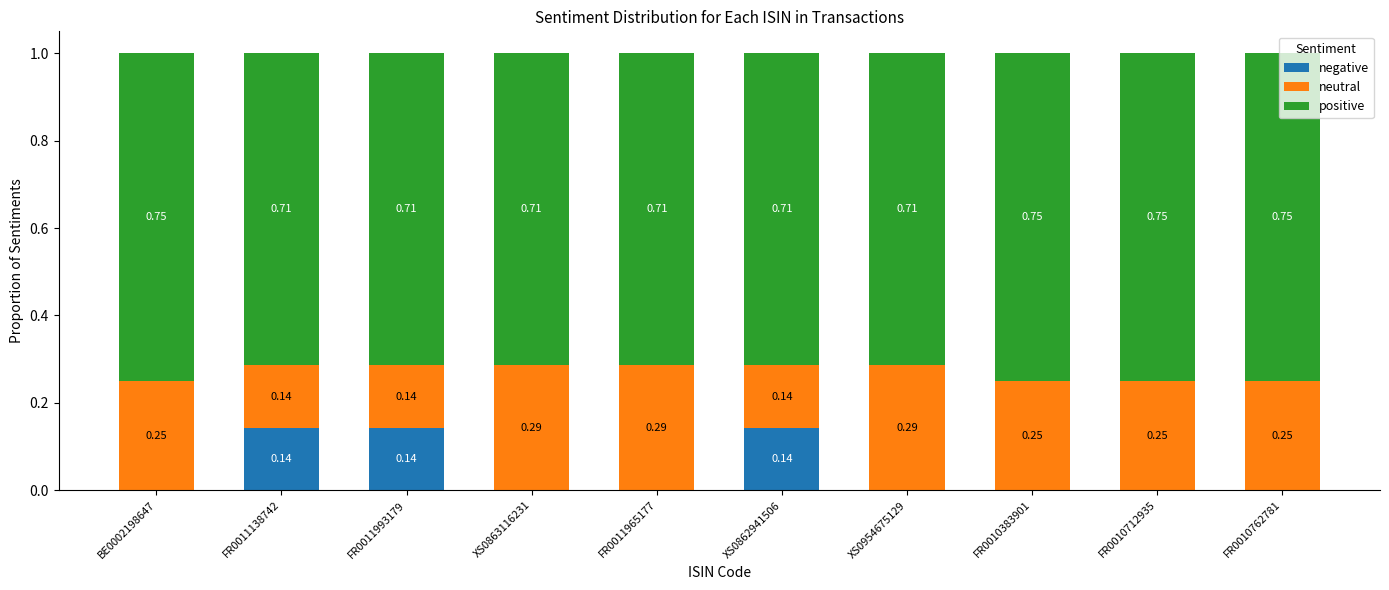

What is the total value across all series at FR0011993179?

1.0